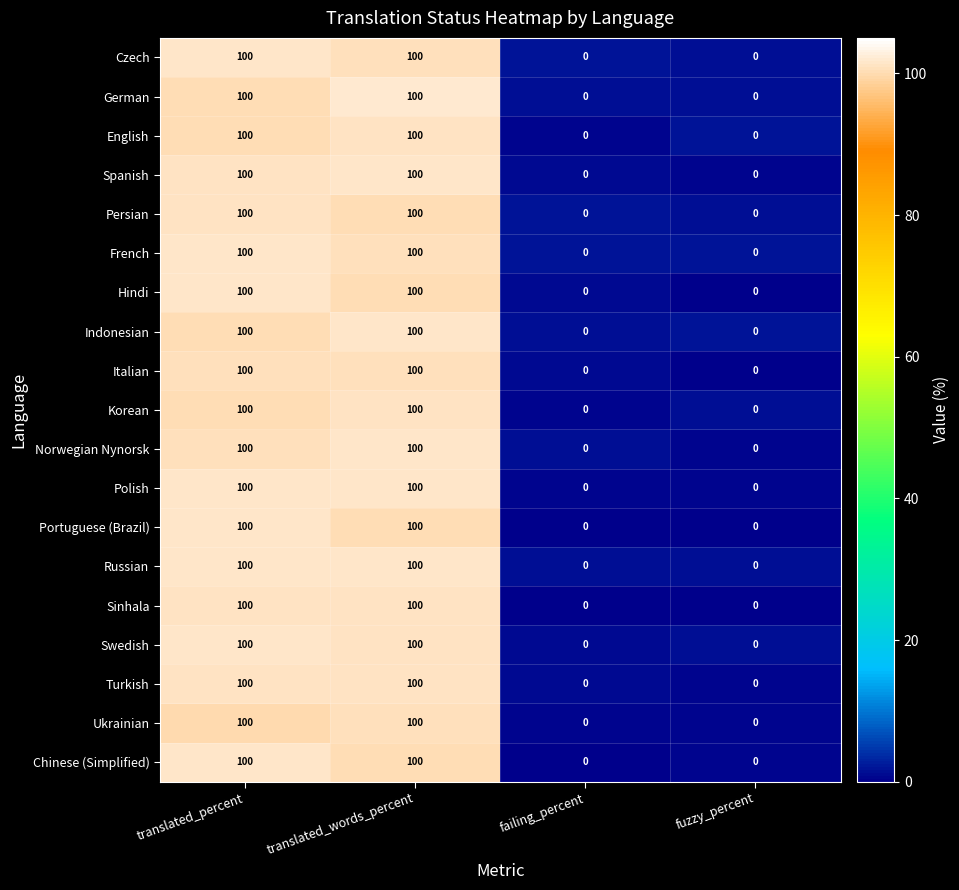

The Chinese (Simplified) series shows -34 at failing_percent. True or false?

False